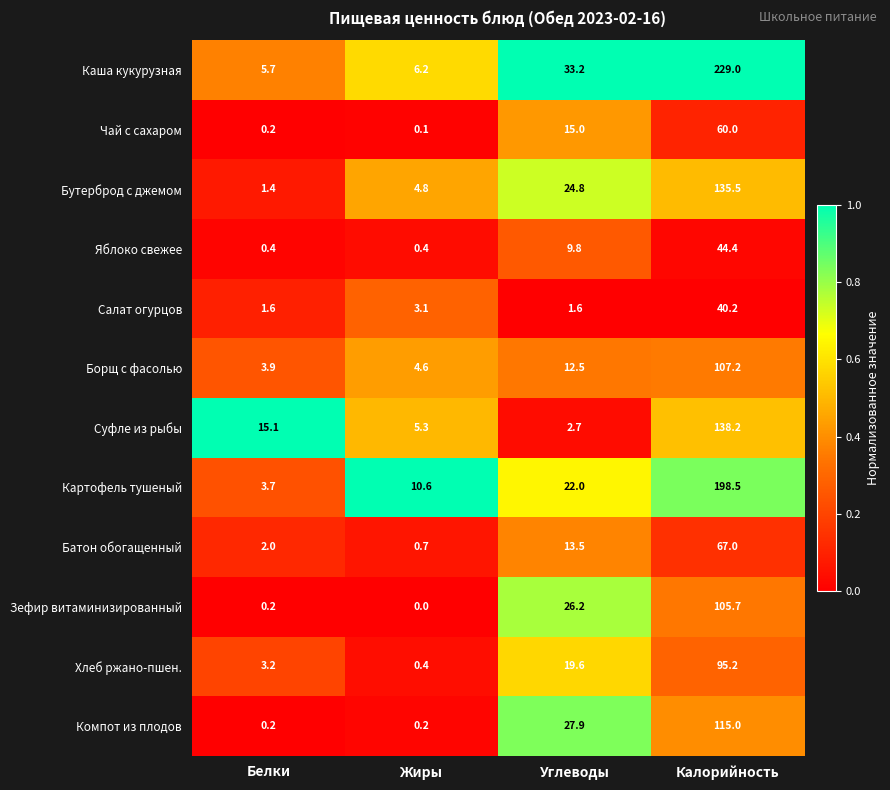

True or false: Суфле из рыбы has a value of 9.4 at Жиры.

False